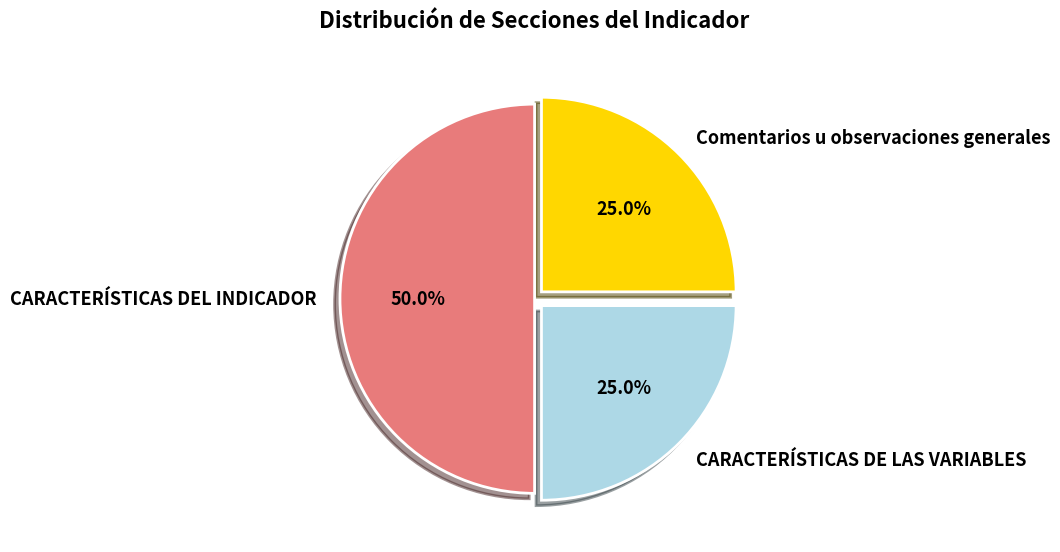

What is the largest slice in the pie chart?

CARACTERÍSTICAS DEL INDICADOR